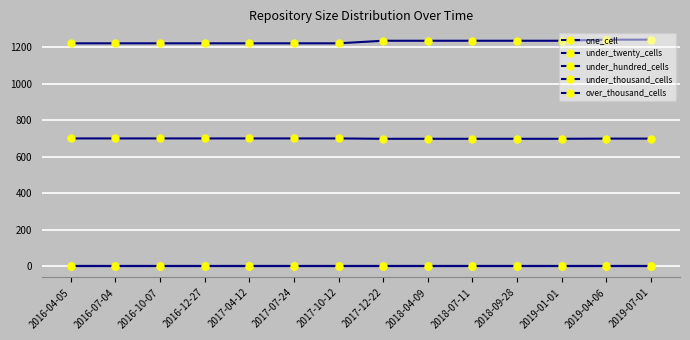

Which series has the largest range (max minus min)?

under_twenty_cells